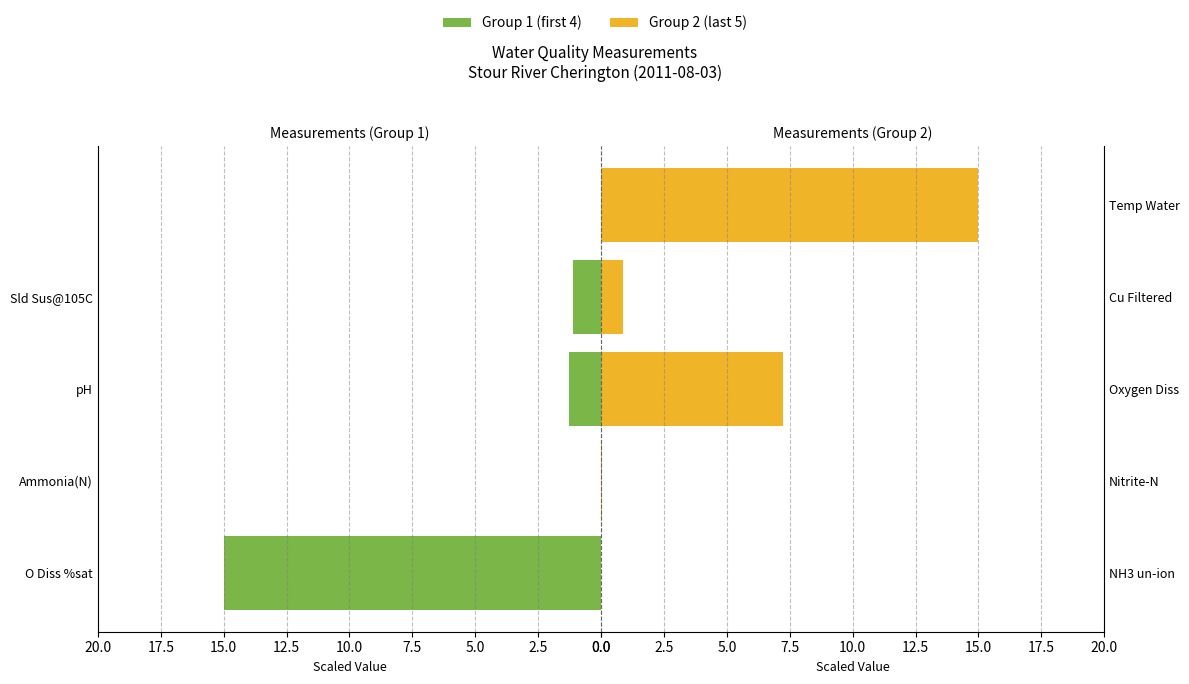

The Femmine group series shows 0.0 at Nitrite-N. True or false?

False